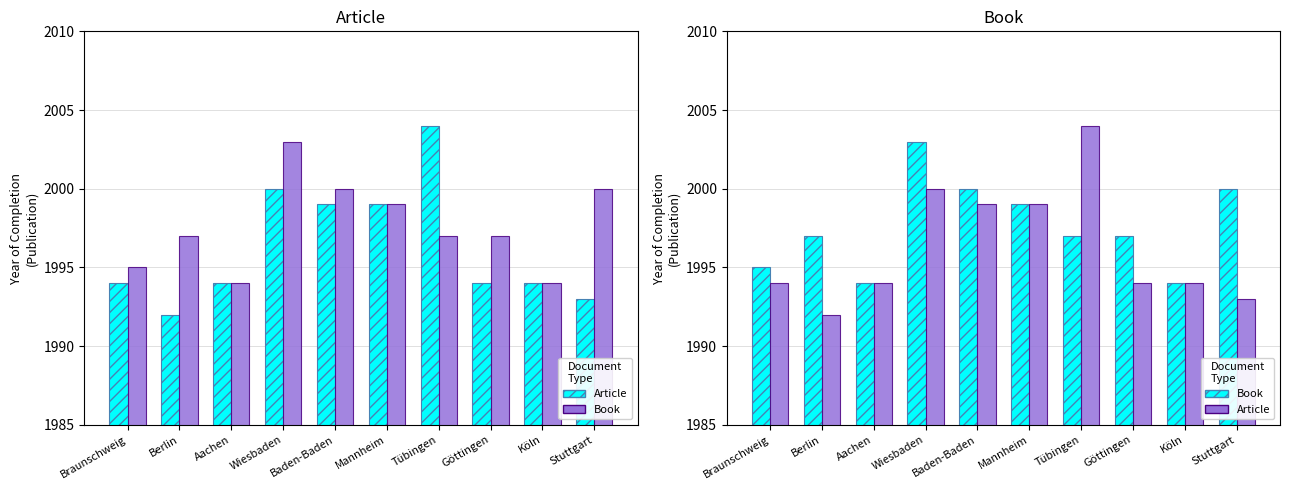

What position from the left is Tübingen?

7